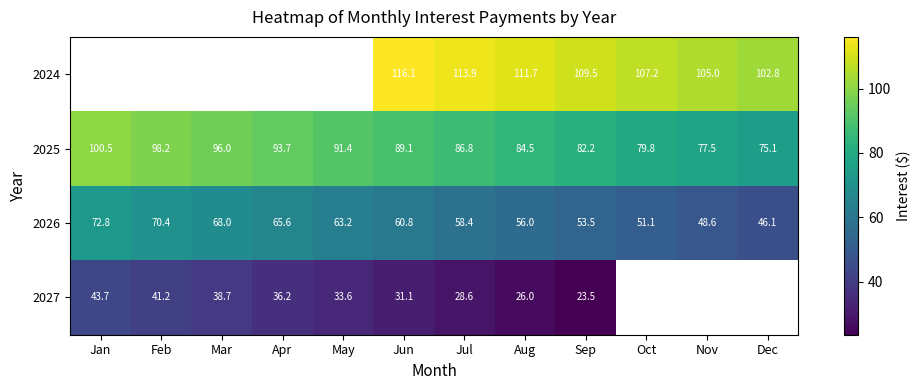

What is the spread (max minus min) of values at Jul?

85.3